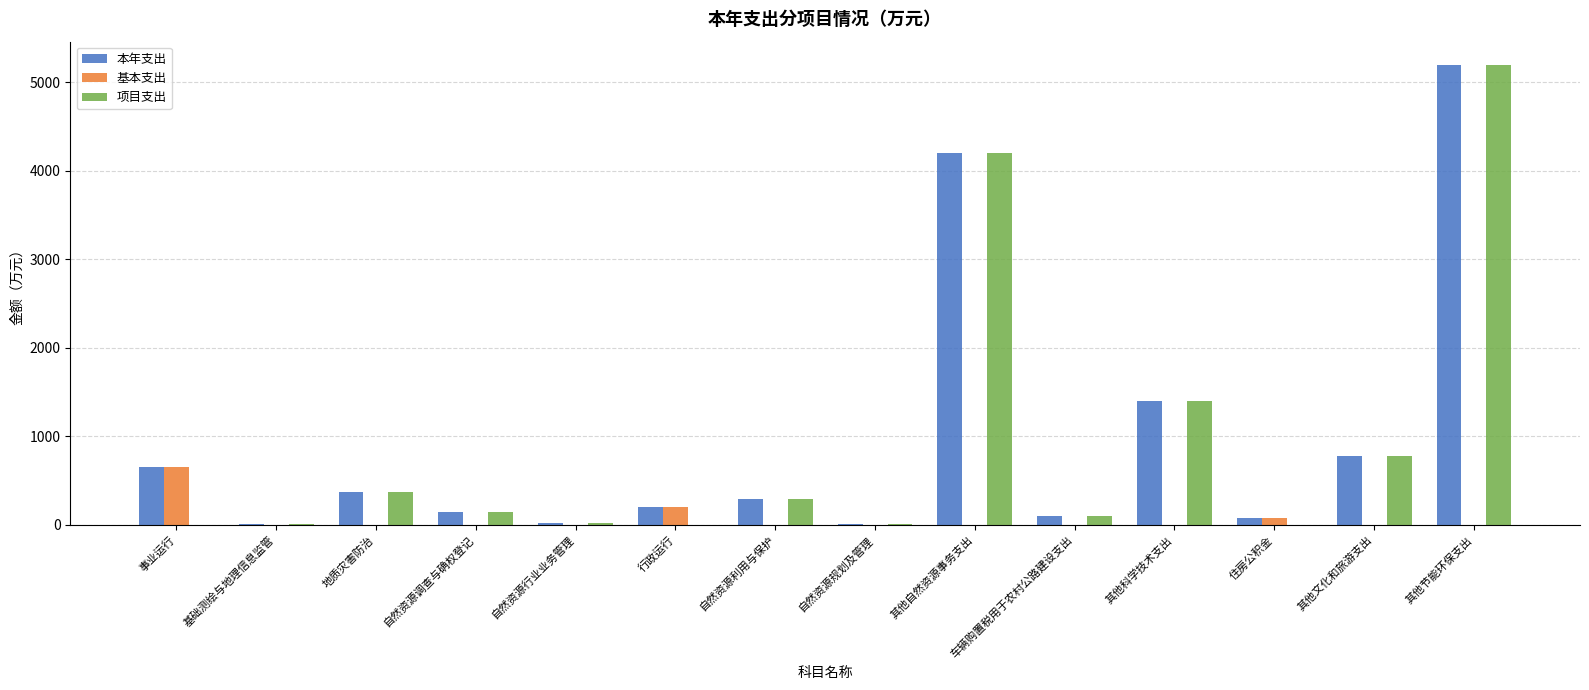

What are all the series names shown in the legend?

本年支出, 基本支出, 项目支出